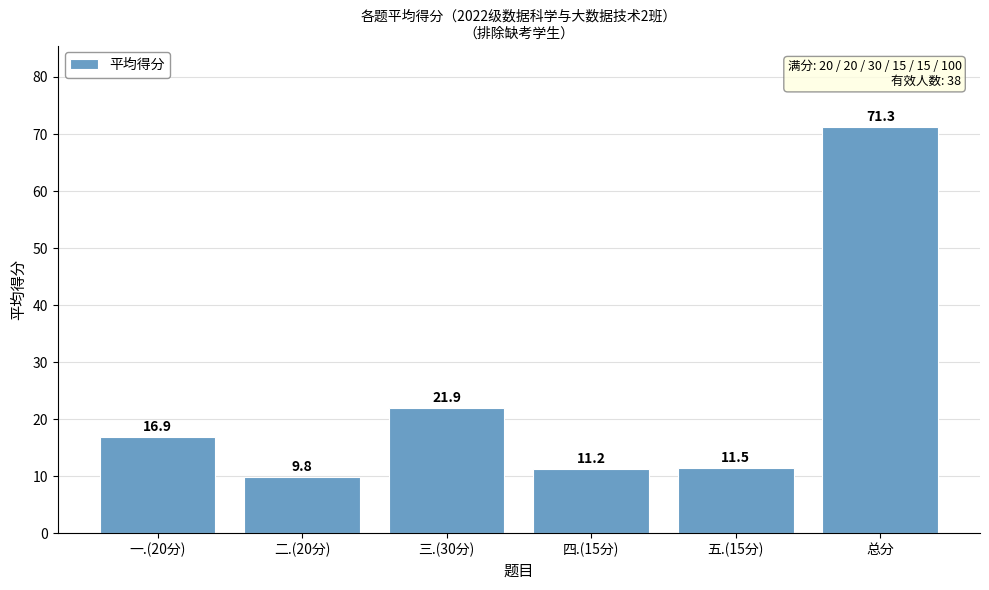

Is it true that the value at 四.(15分) is 11.2?

True